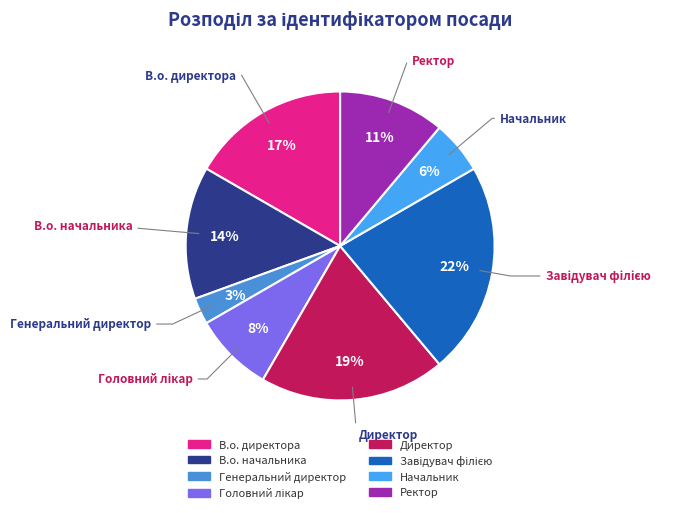

Which slice is the smallest?

Генеральний директор